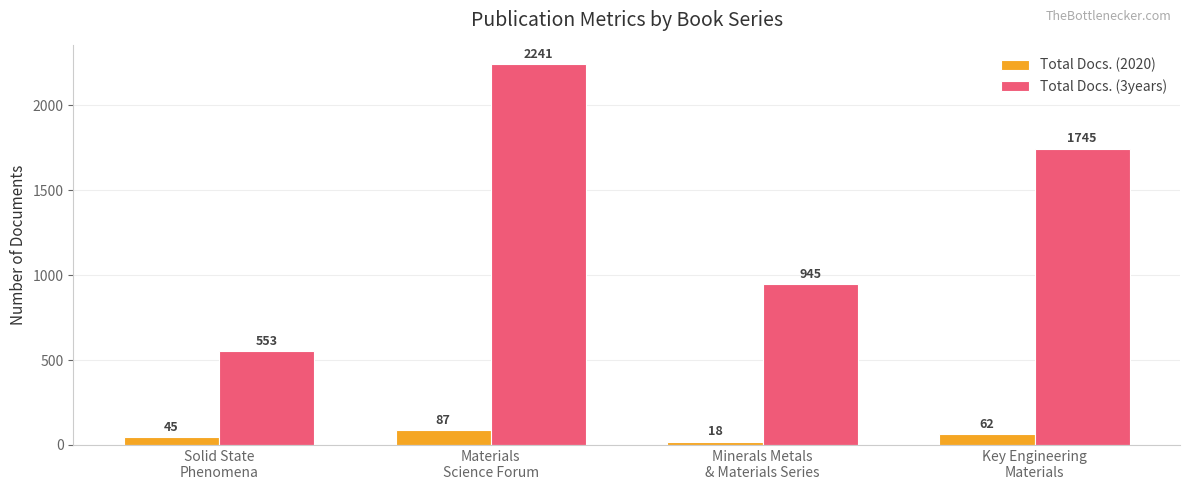

Reading left to right, list all the values displayed in this chart.

Total Docs. (2020): Solid State
Phenomena=45	Materials
Science Forum=87	Minerals Metals
& Materials Series=18	Key Engineering
Materials=62
Total Docs. (3years): Solid State
Phenomena=553	Materials
Science Forum=2241	Minerals Metals
& Materials Series=945	Key Engineering
Materials=1745